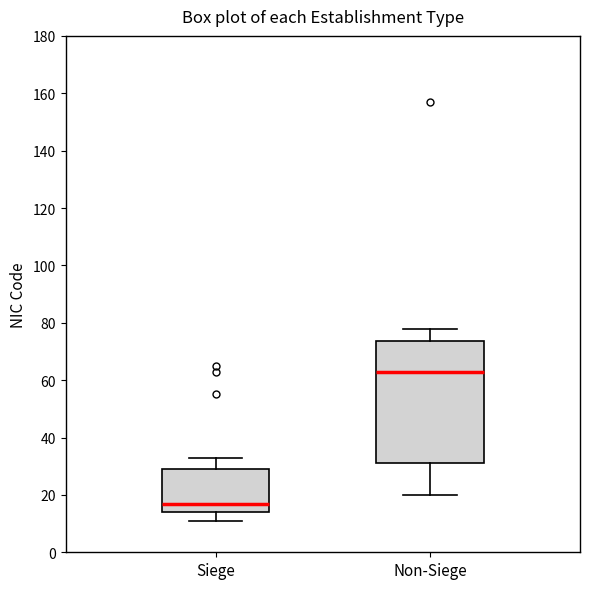

Which box has the highest median line?

Non-Siege